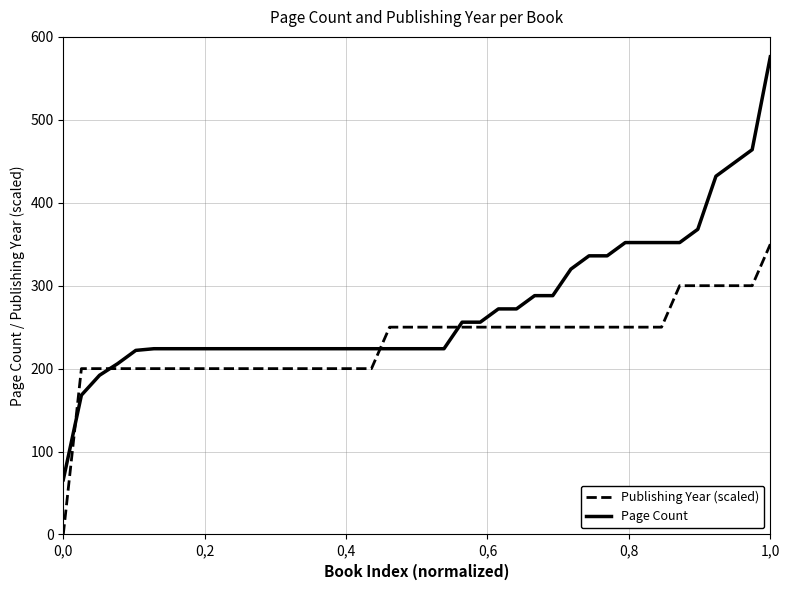

Which series has the widest spread of values?

Page Count